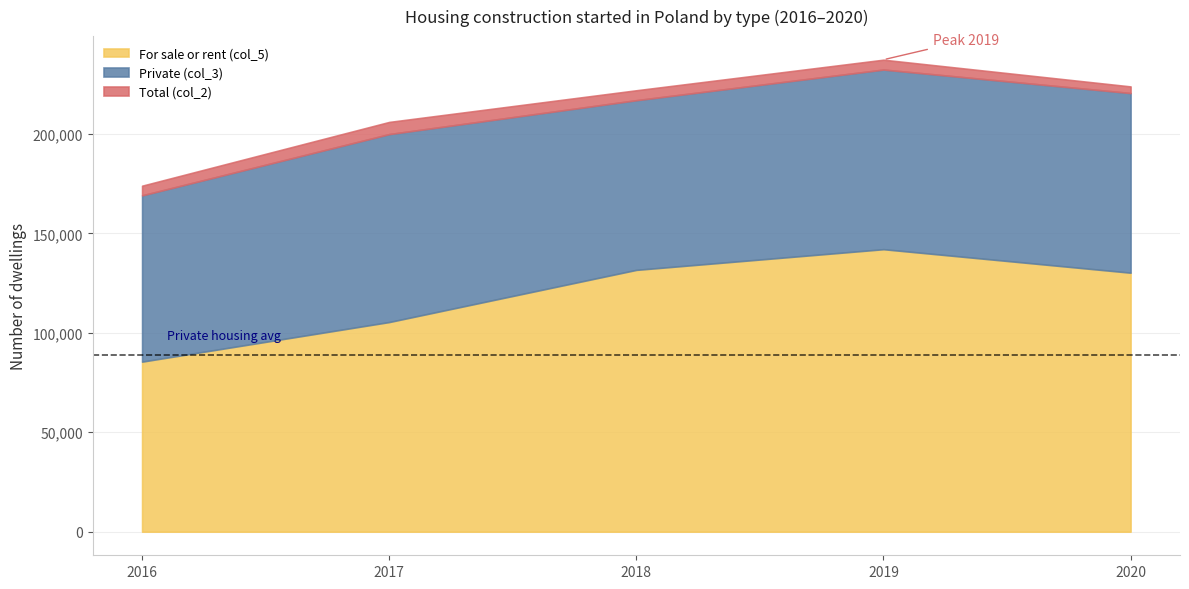

At how many categories does at least one series exceed 98454?

5